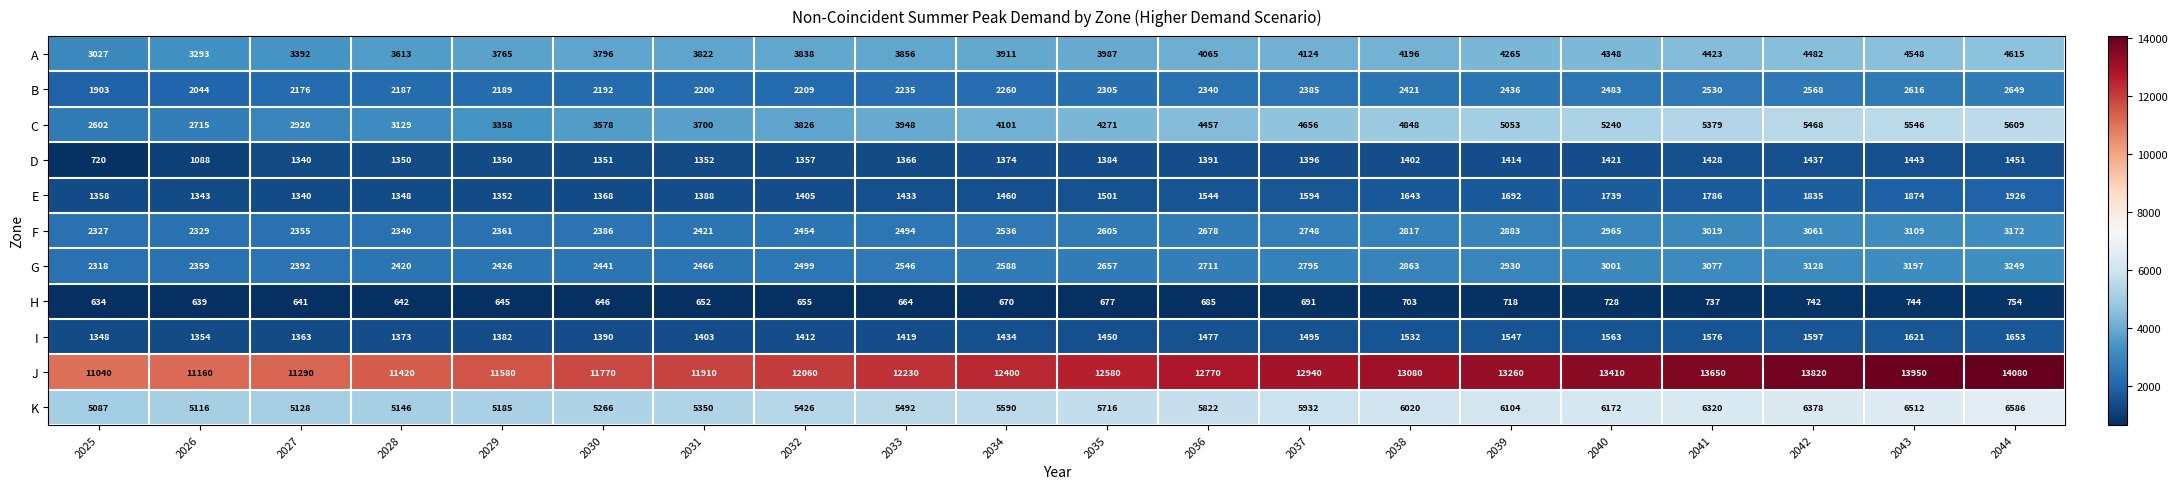

How many data points does each series have?

20